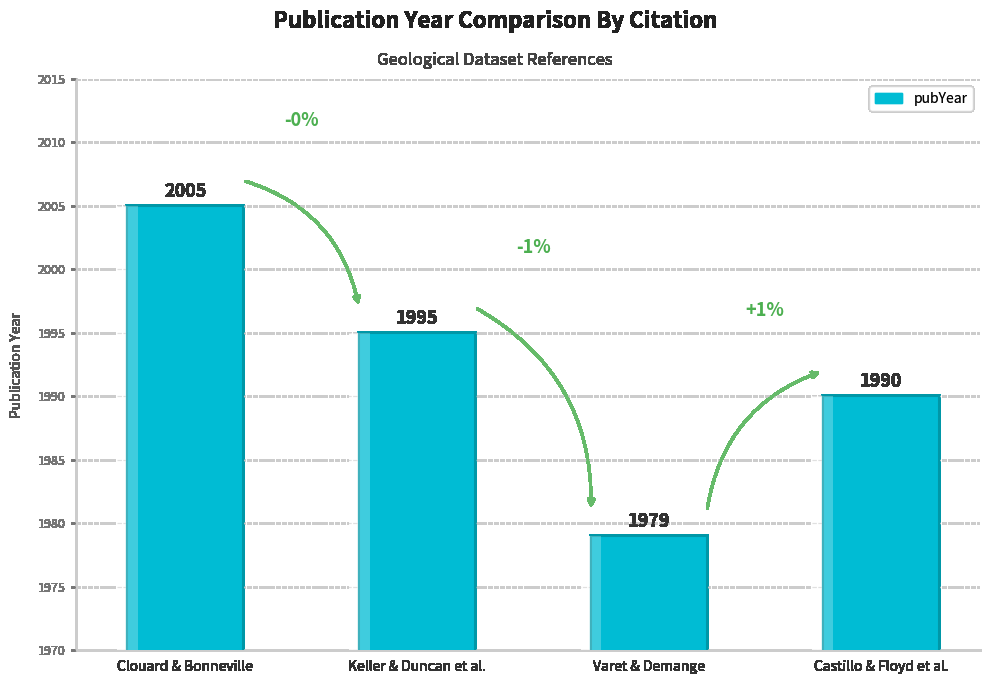

What is the ratio of the value at Castillo & Floyd et al. to the value at Varet & Demange?

1.0